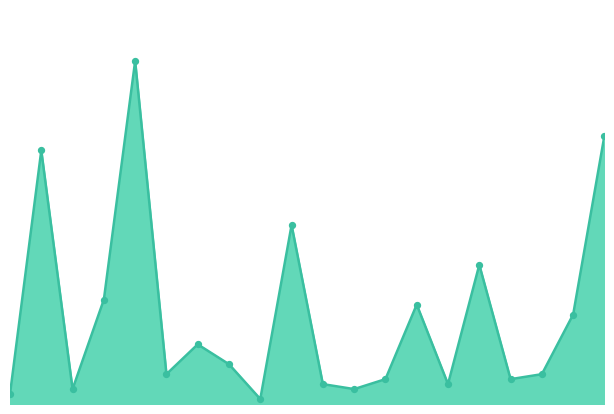

How many lines are shown in the chart?

1